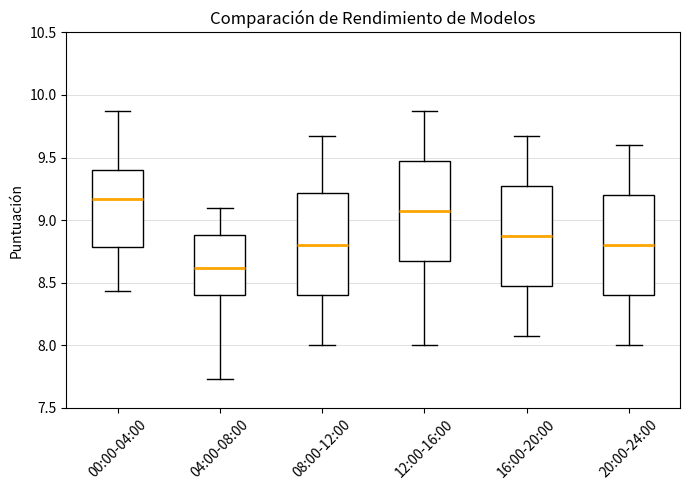

Which box's median line is the lowest?

04:00-08:00